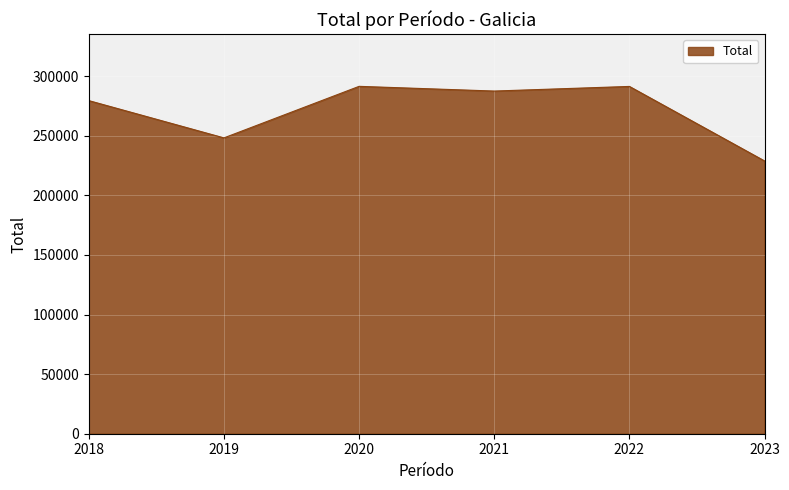

Is it true that the value at 2021 is 287504?

True